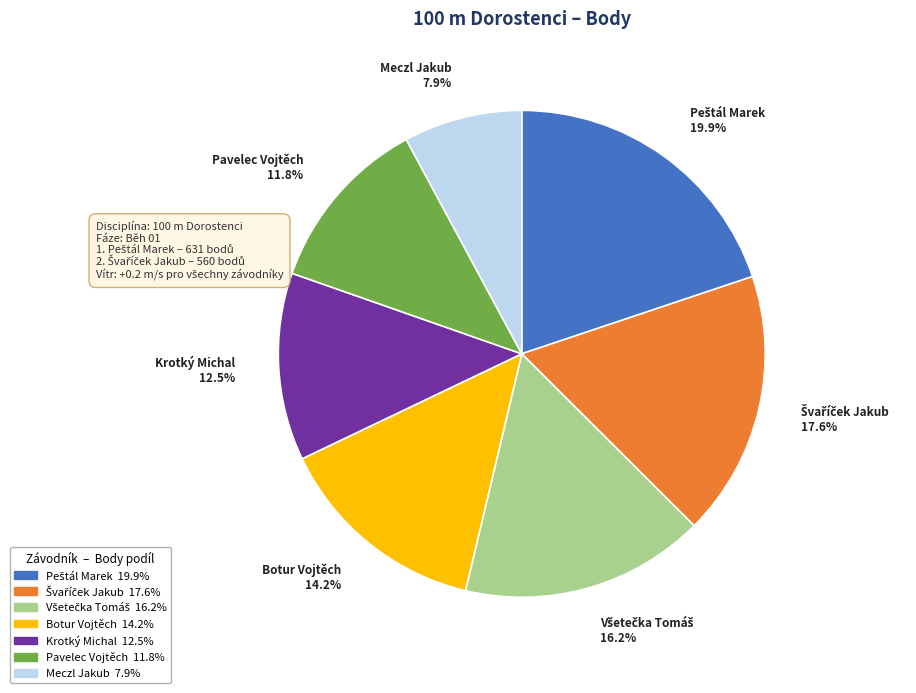

What is the smallest slice in the pie chart?

Meczl Jakub